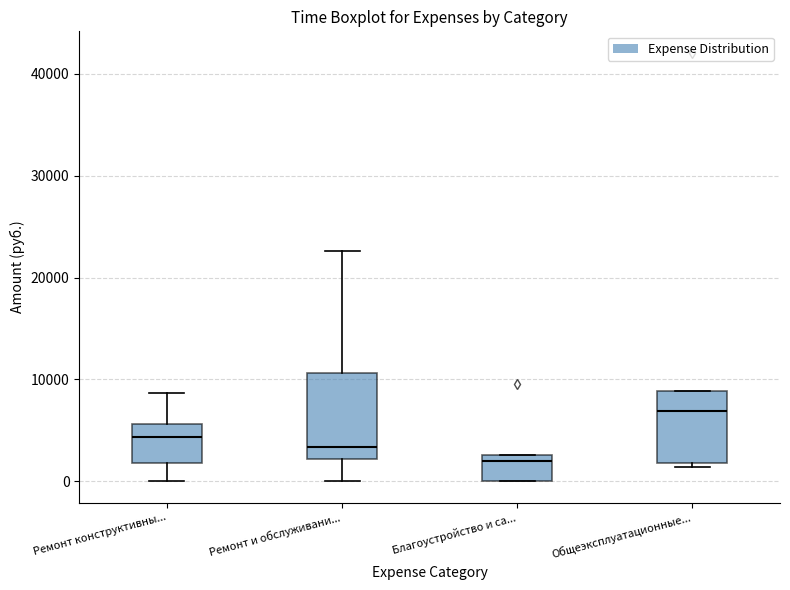

Comparing the boxes themselves (not the whiskers), which one is the tallest?

Ремонт и обслуживани...